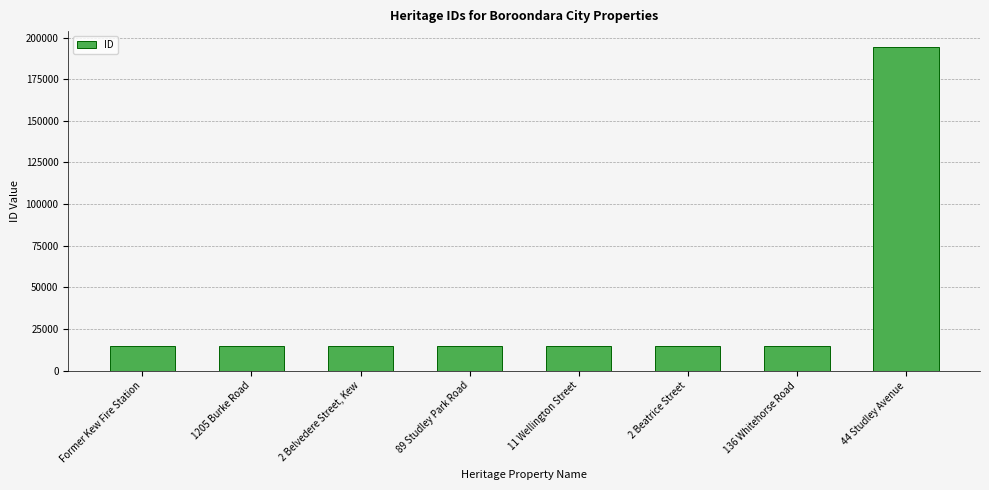

What is the change in value from 2 Beatrice Street to 44 Studley Avenue?

+179467